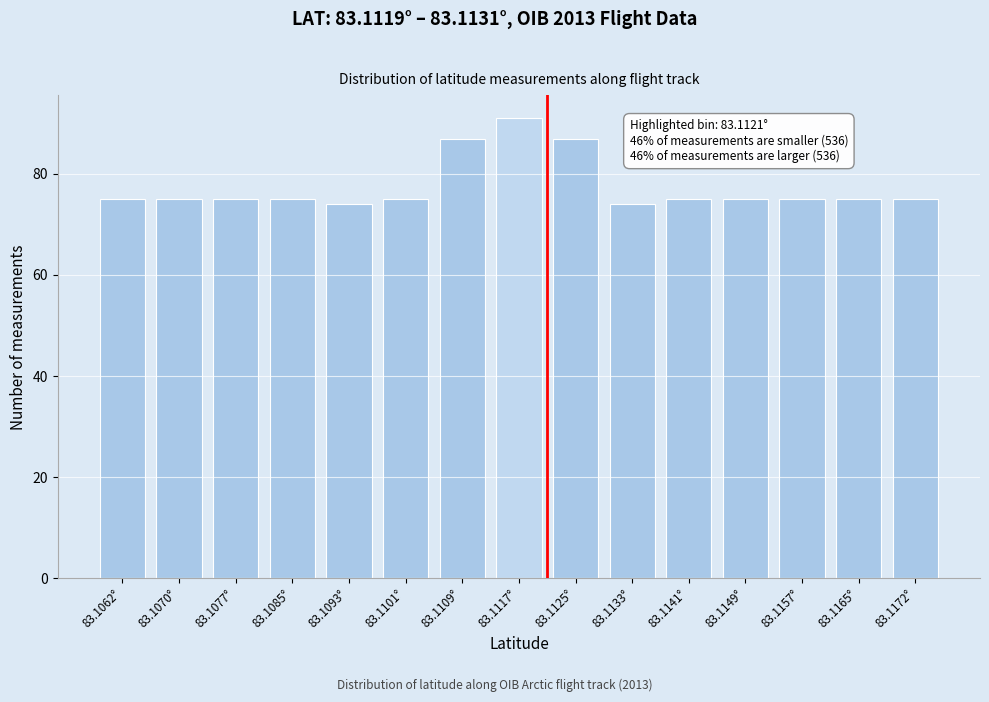

Reading right to left, extract all data points from this chart.

83.1172°=75	83.1165°=75	83.1157°=75	83.1149°=75	83.1141°=75	83.1133°=74	83.1125°=87	83.1117°=91	83.1109°=87	83.1101°=75	83.1093°=74	83.1085°=75	83.1077°=75	83.1070°=75	83.1062°=75